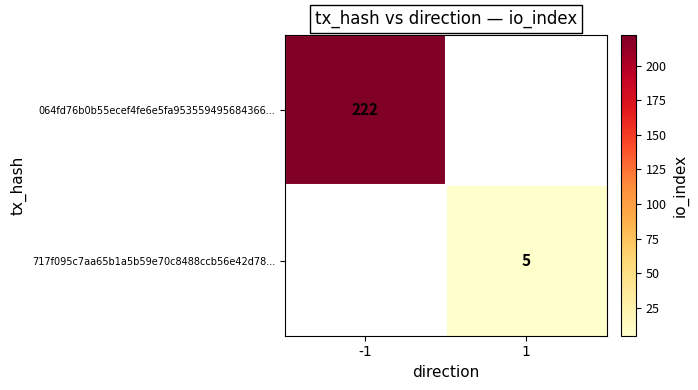

The value of 717f095c7aa65b1a5b59e70c8488ccb56e42d78... at 1 is 7. True or false?

False